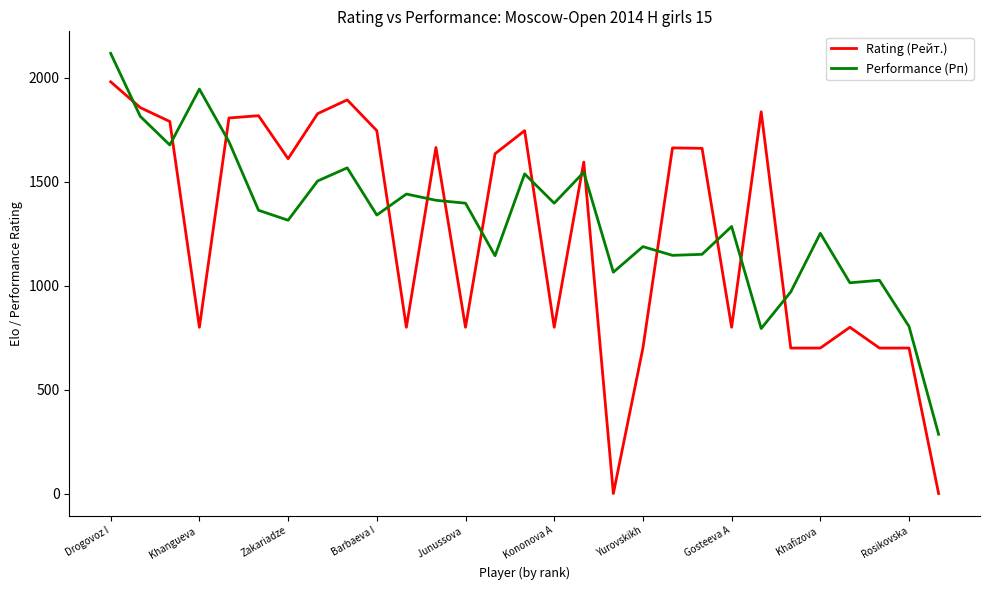

How many categories are shown in the chart?

29